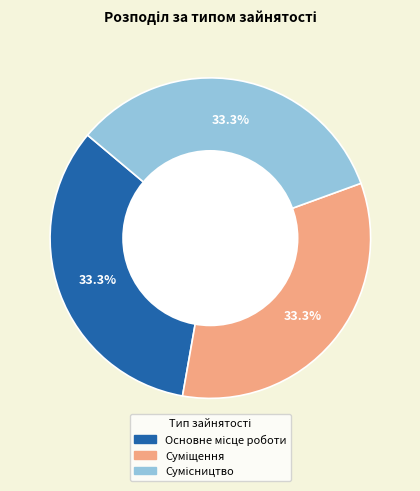

Is there a majority slice in this chart?

No